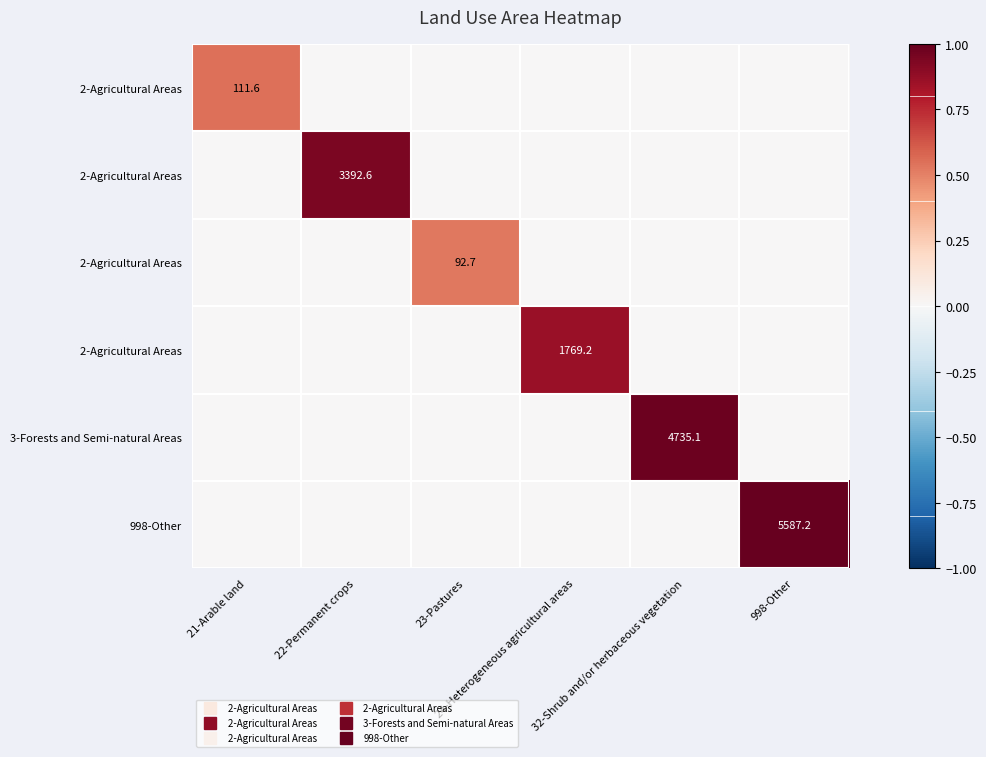

At which category is the sum across all series the highest?

998-Other